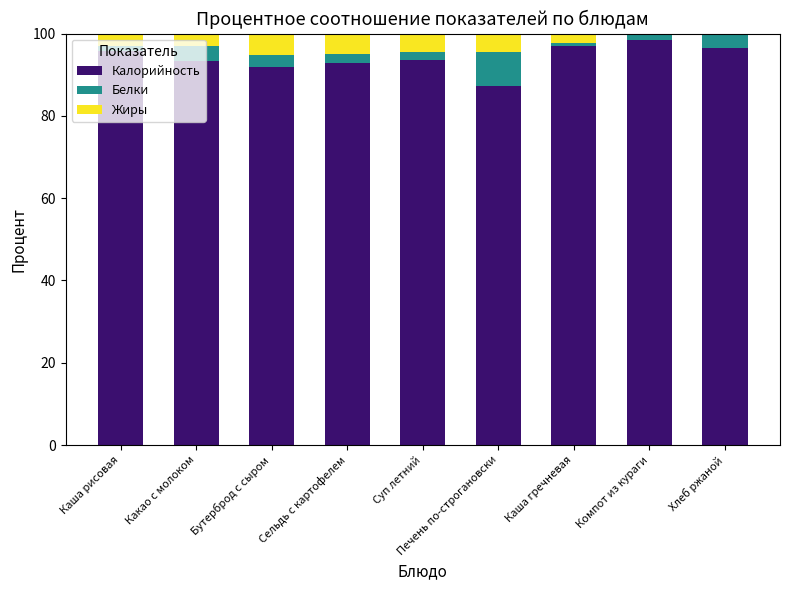

What is the highest value of the Калорийность series?

98.5